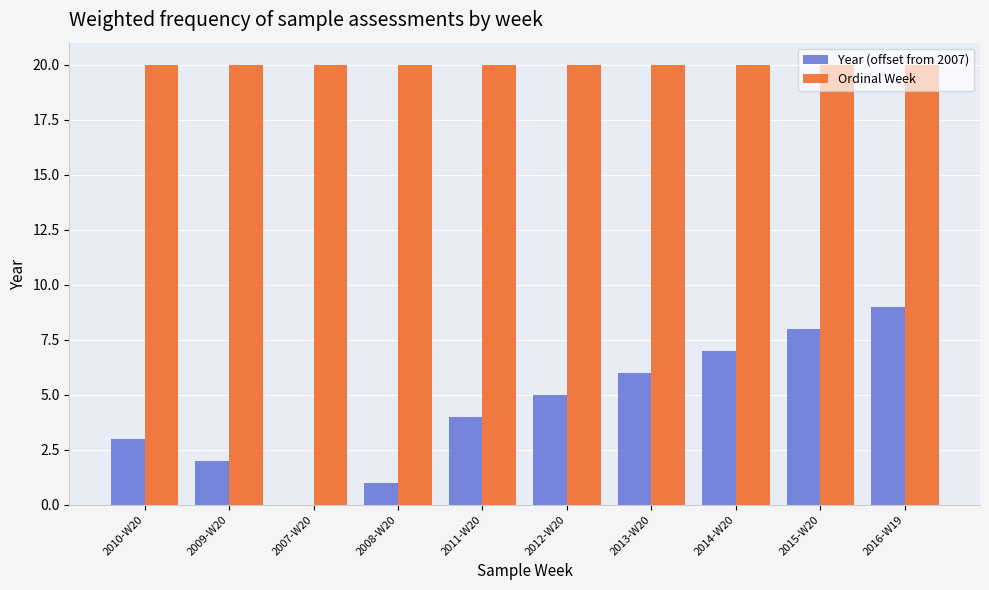

Is the value of Ordinal Week at 2012-W20 greater than the value of Year (offset from 2007) at 2016-W19?

Yes